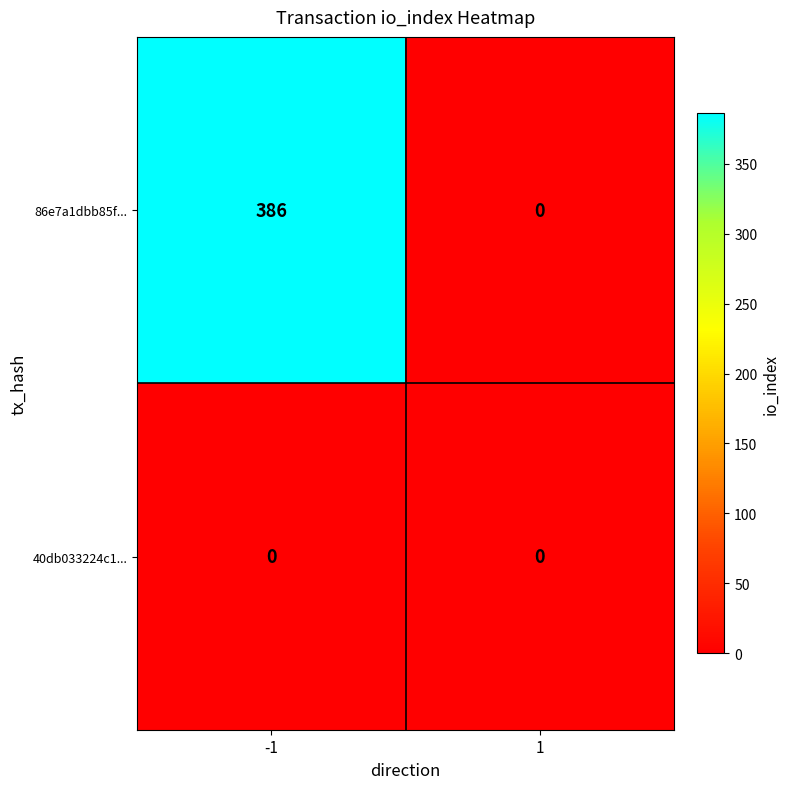

True or false: 86e7a1dbb85f... has a value of 249 at 1.

False